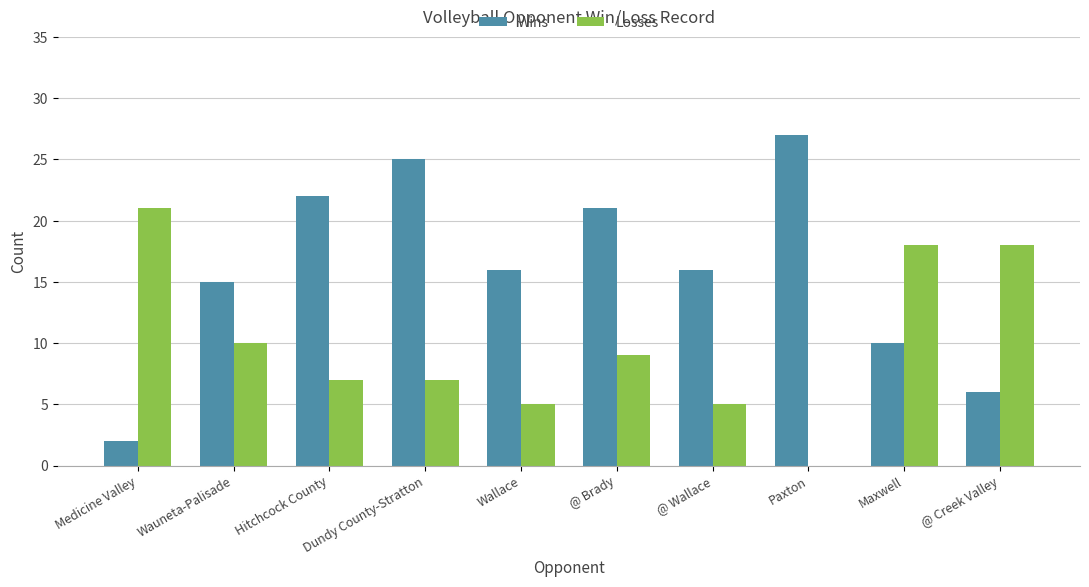

The Losses series shows -12 at Paxton. True or false?

False